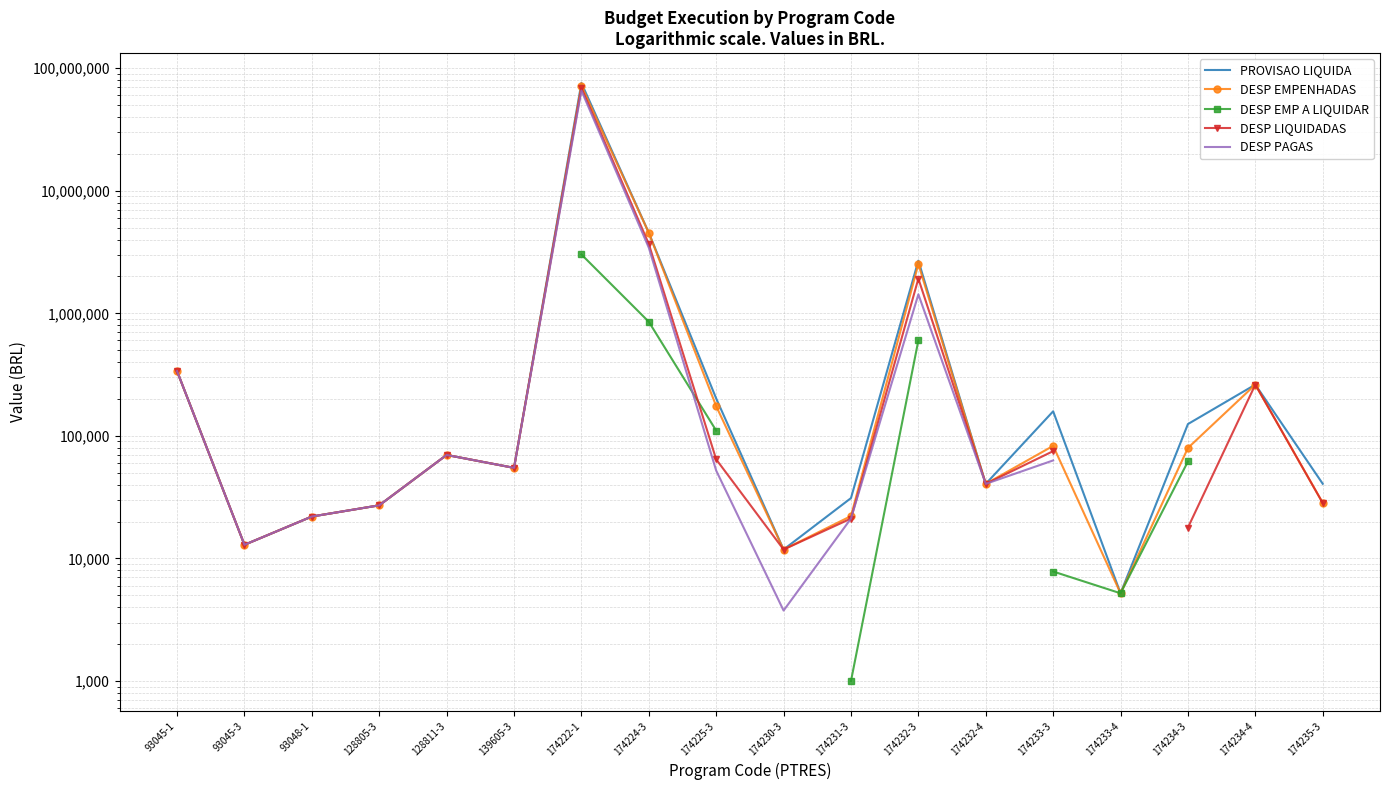

What position from the right is 174234-3?

3